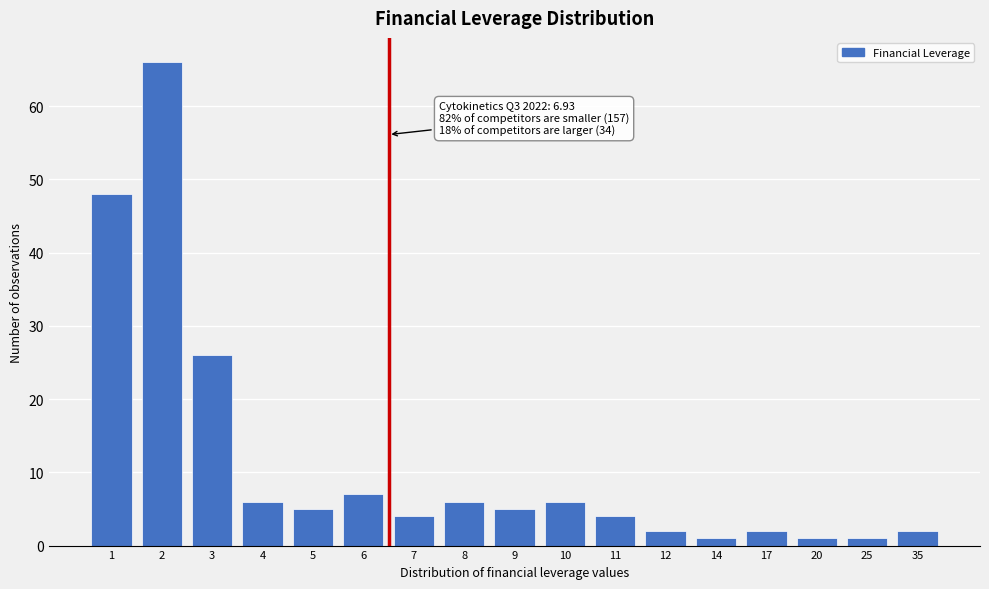

Reading right to left, what are all the values shown in this chart?

35=2	25=1	20=1	17=2	14=1	12=2	11=4	10=6	9=5	8=6	7=4	6=7	5=5	4=6	3=26	2=66	1=48